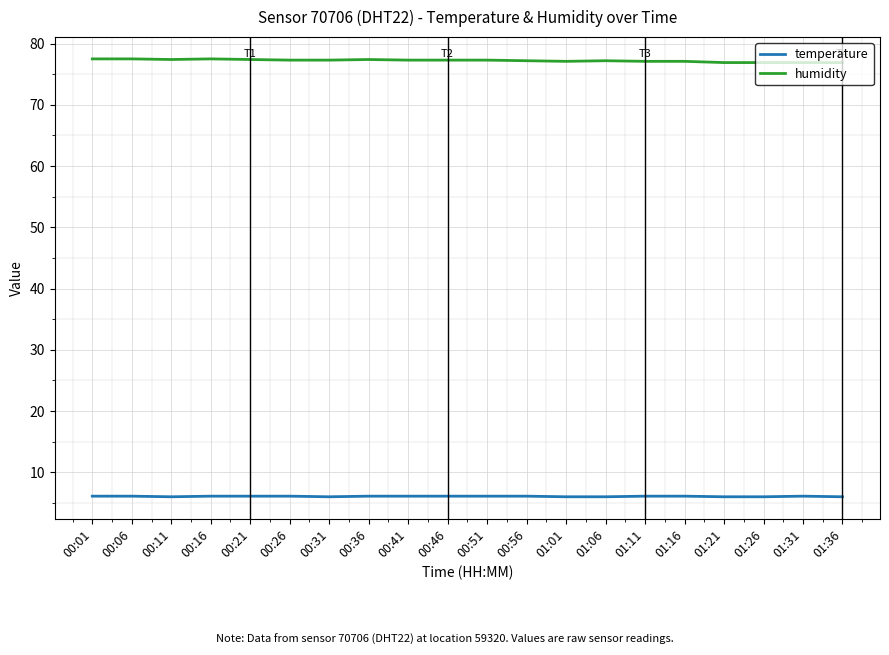

Rank the series at 01:31 from lowest to highest value.

temperature, humidity